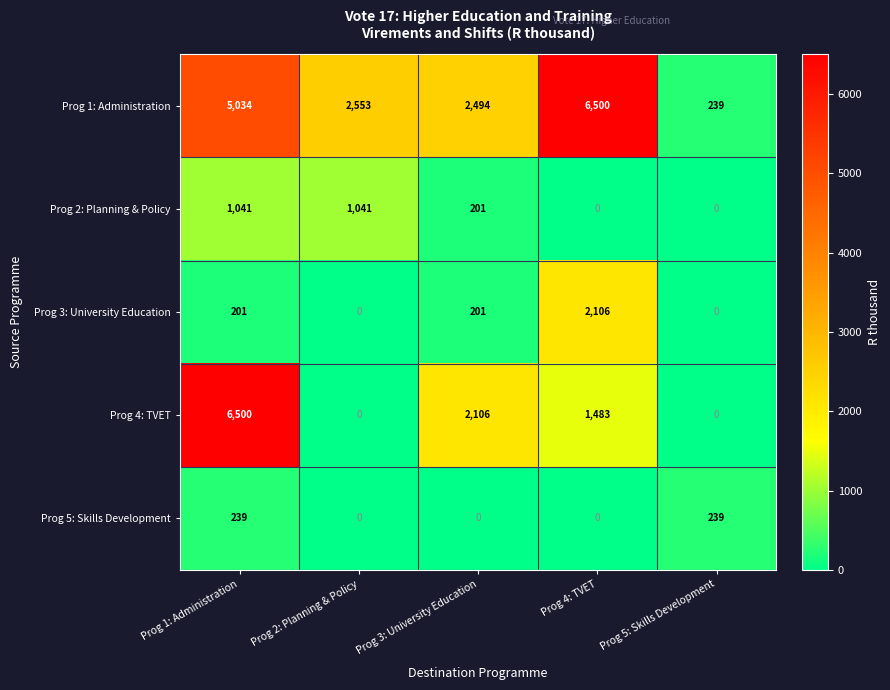

What is the difference between the maximum and minimum values in the Prog 4: TVET series?

6500